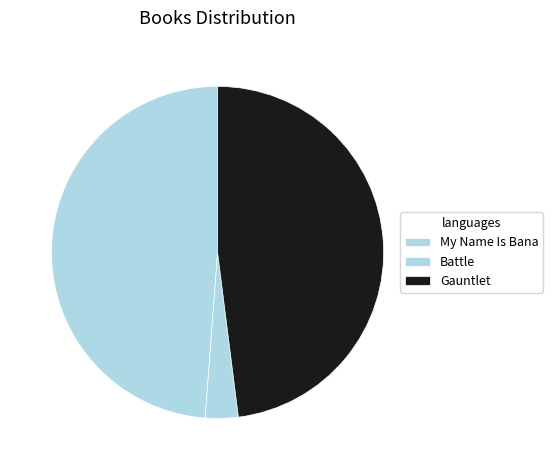

How many segments does this pie chart have?

3